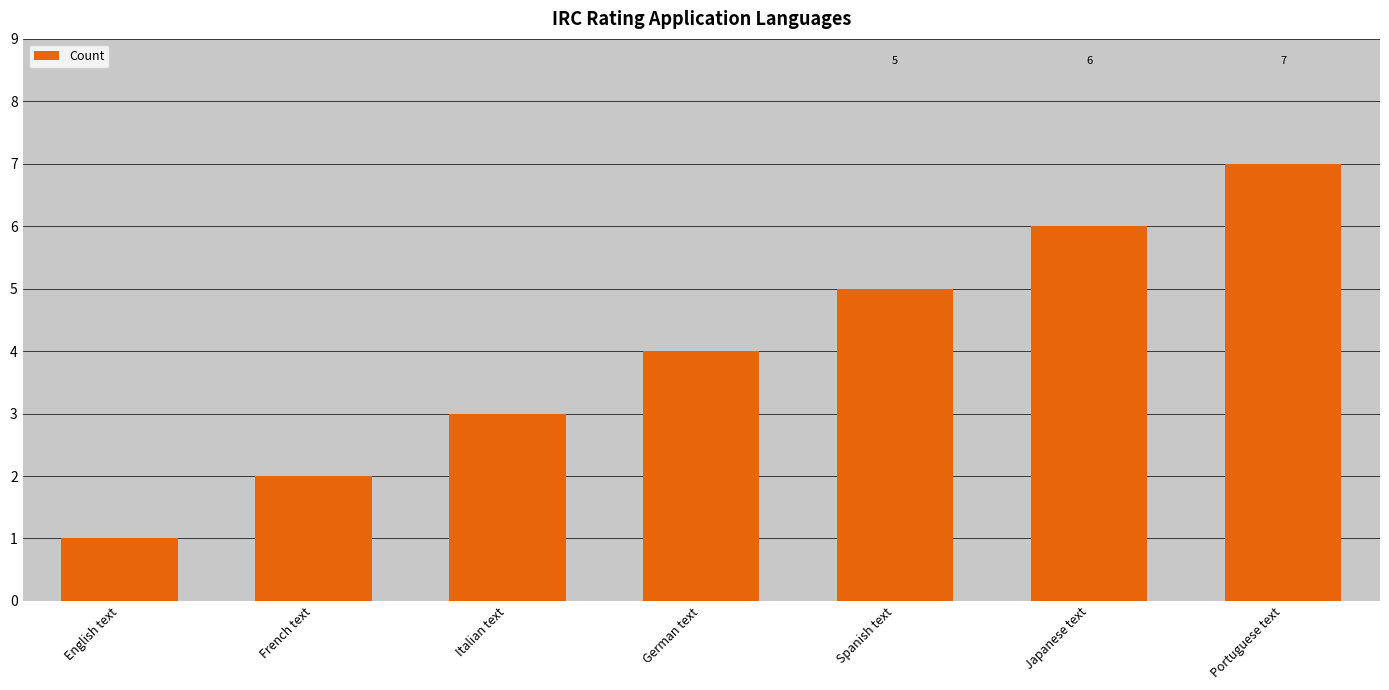

What is the change in value from German text to Japanese text?

+2